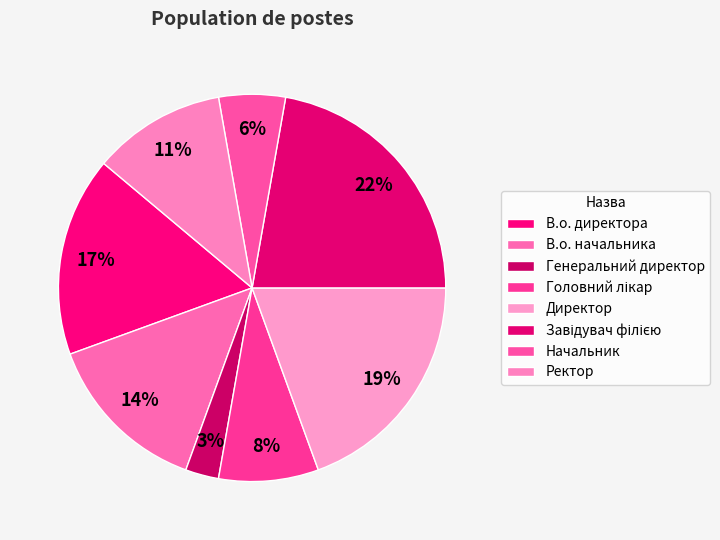

Which slice is the smallest?

Генеральний директор